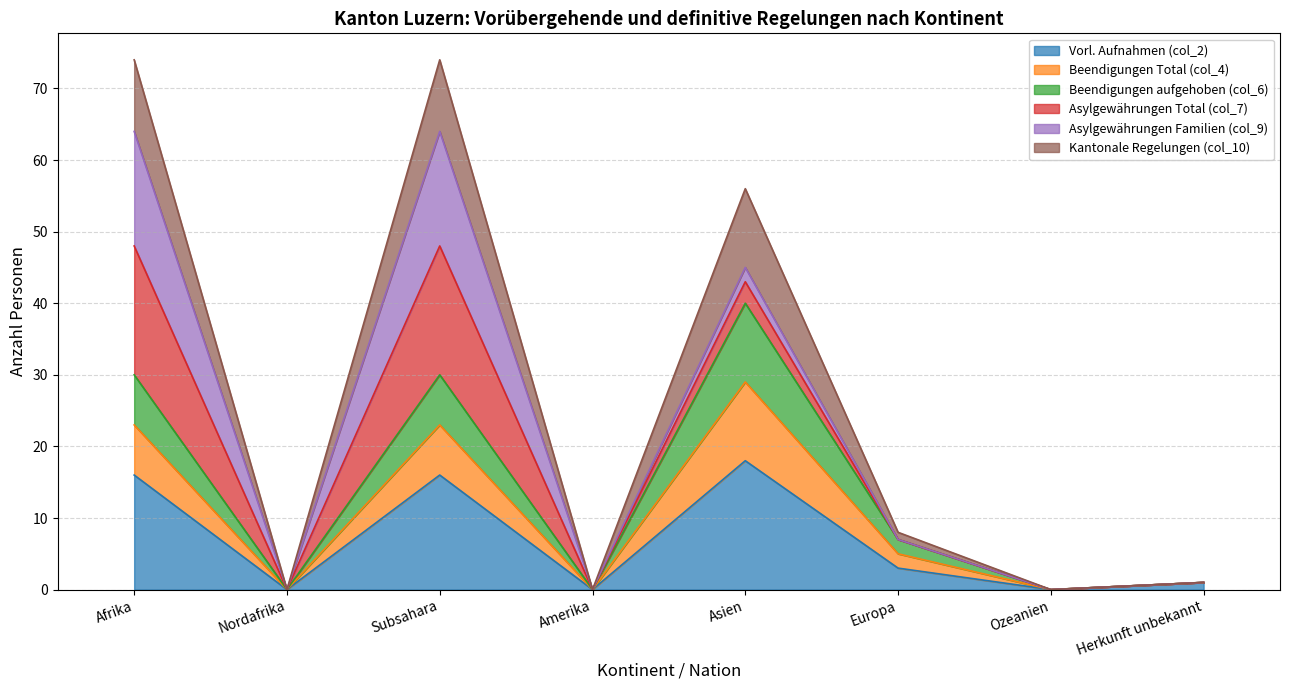

True or false: Beendigungen aufgehoben (col_6) and Vorl. Aufnahmen (col_2) intersect in this chart.

False